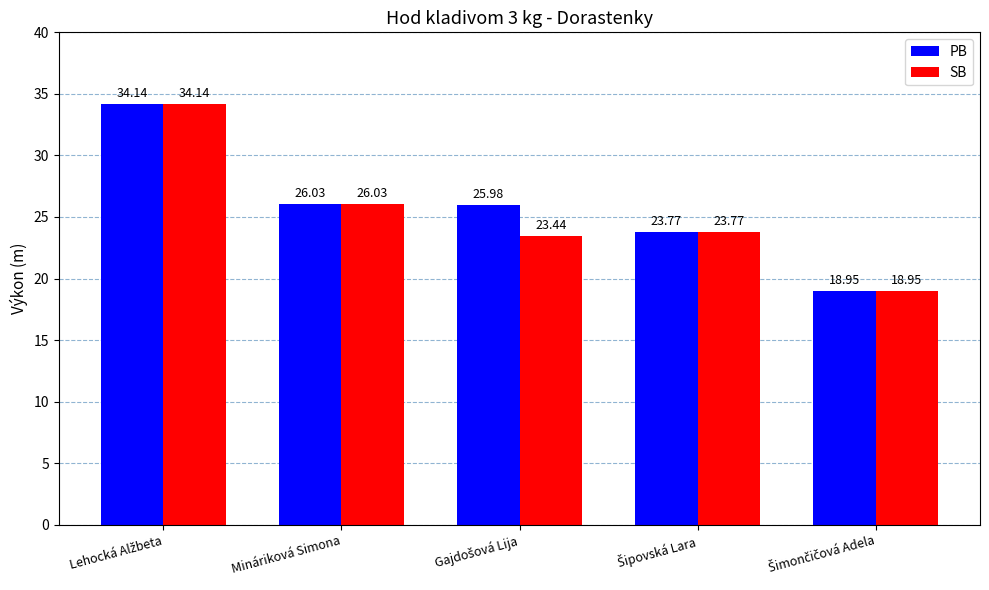

Does the chart contain any negative values?

No